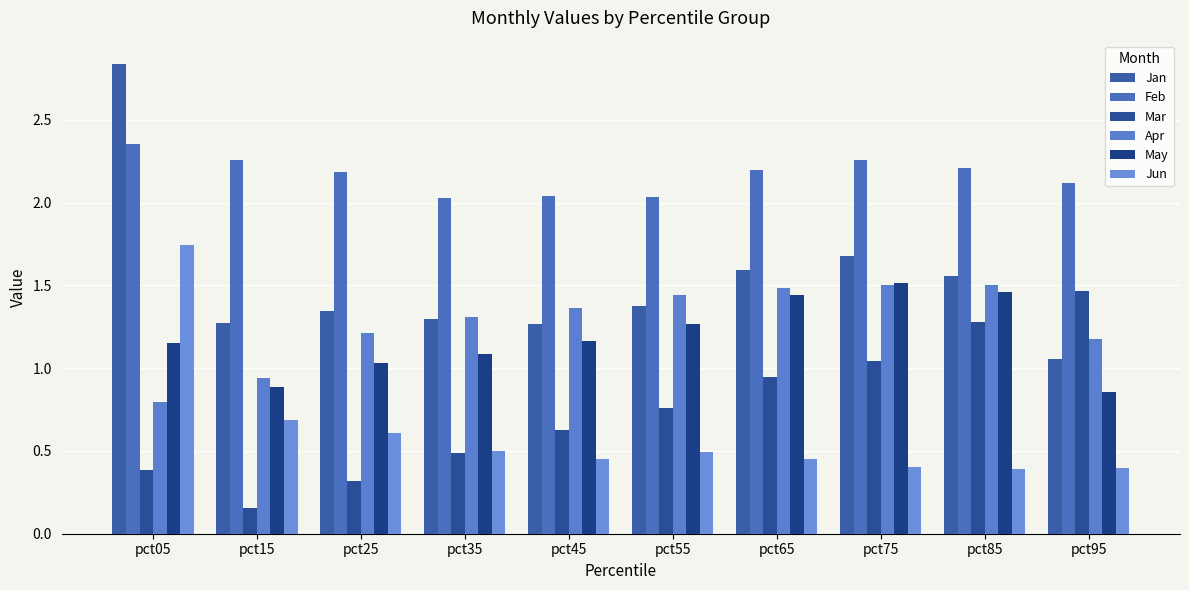

What is the total value across all series at pct55?

7.4